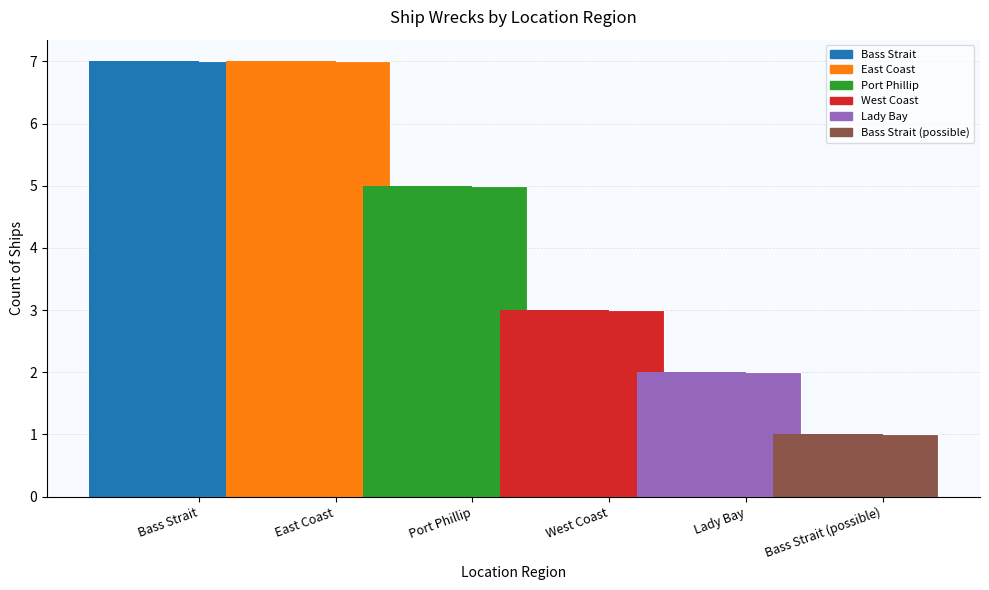

Are the bars horizontal?

No